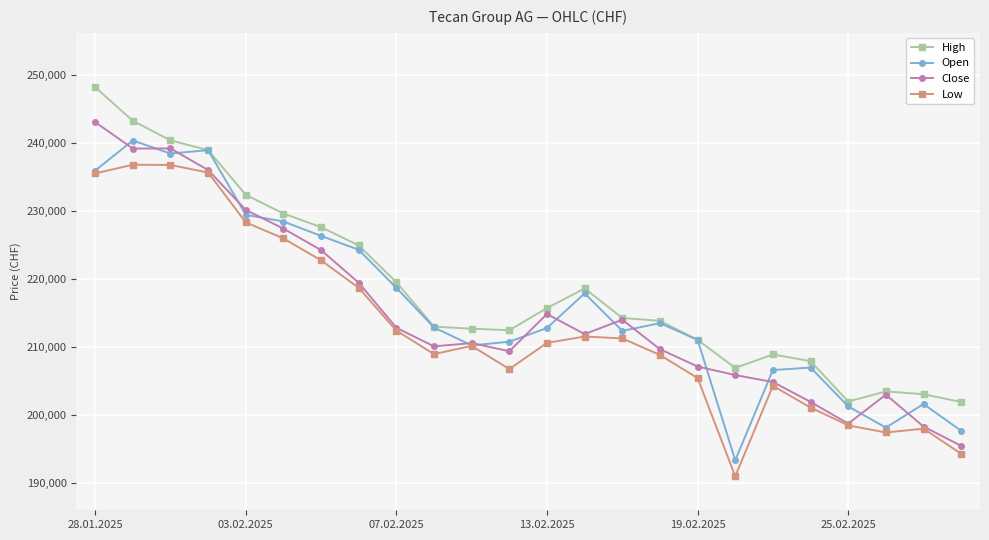

What is the value of the Low point at the 23rd from the left?

197945